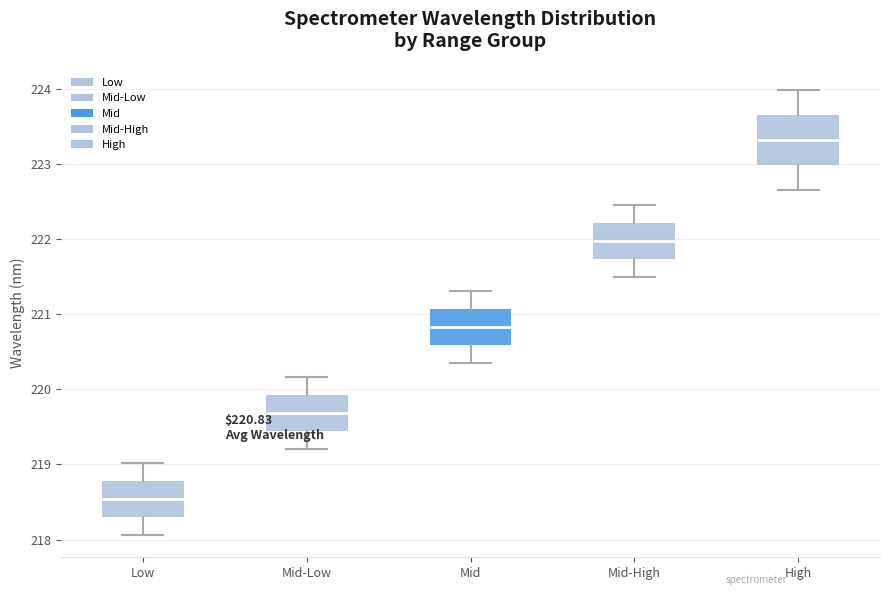

Which box's median line is the lowest?

Low